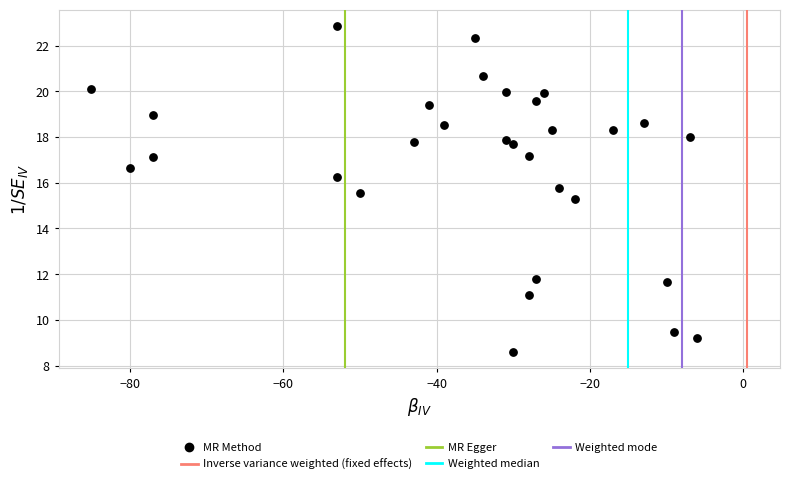

What is the range of Y values (max minus min)?

14.3